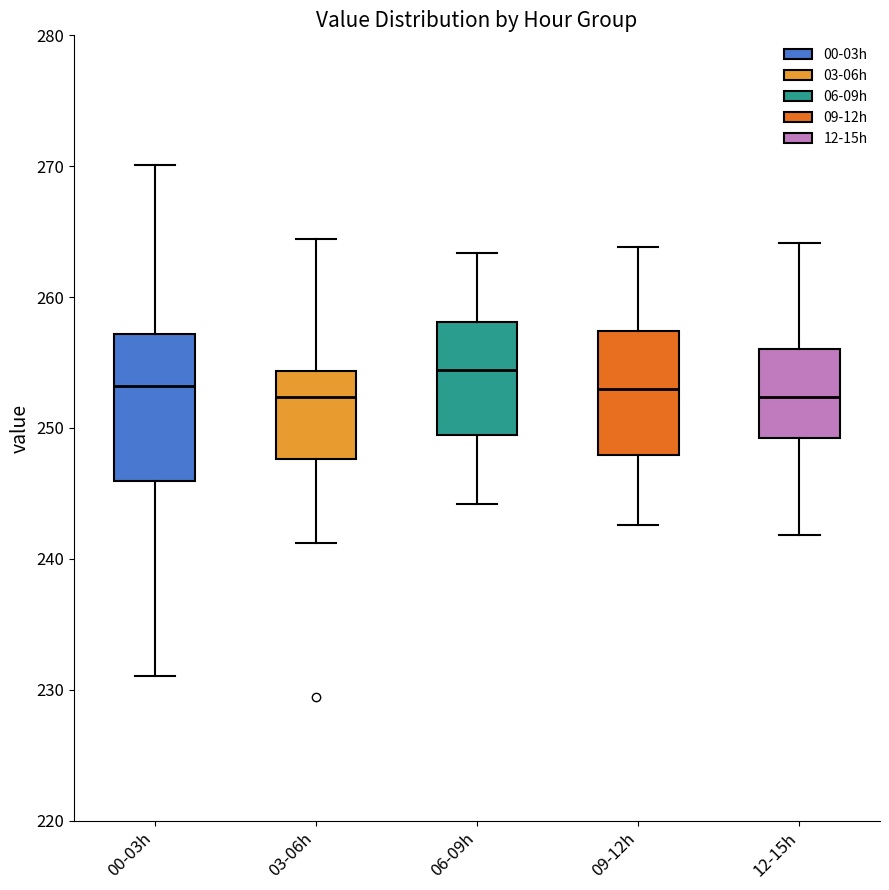

Reading left to right, transcribe this box plot: for each box, give where its median line is, the range the box spans, and where its two whiskers end, as read against the y-axis. The values are not printed on the chart, so give them approximately, as read against the axis.

00-03h: median 253, box 246 to 257, whiskers 231 to 270
03-06h: median 252, box 248 to 254, whiskers 241 to 264
06-09h: median 254, box 249 to 258, whiskers 244 to 263
09-12h: median 253, box 248 to 257, whiskers 243 to 264
12-15h: median 252, box 249 to 256, whiskers 242 to 264